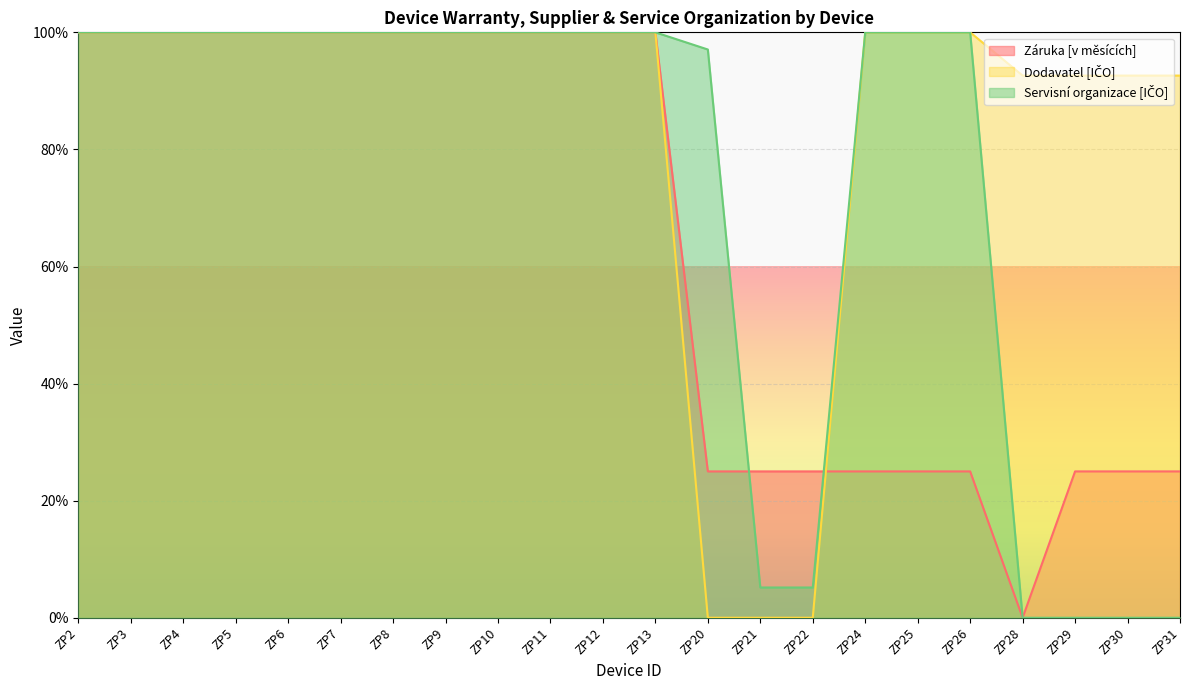

At which label does Dodavatel [IČO] reach its peak?

ZP2